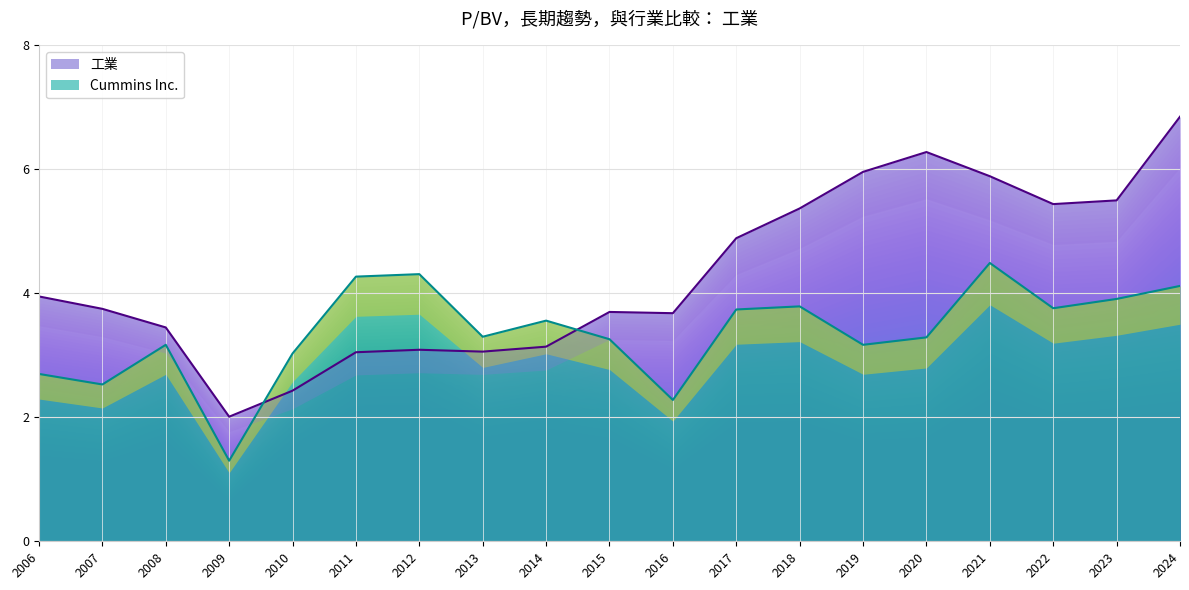

How many lines are shown in the chart?

2